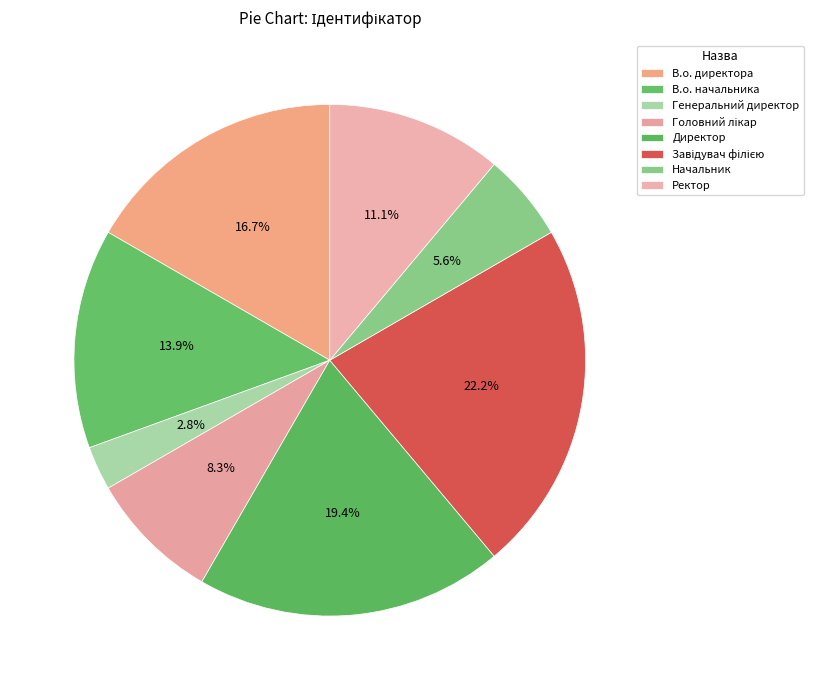

To the nearest percent, what is the average slice percentage?

12%